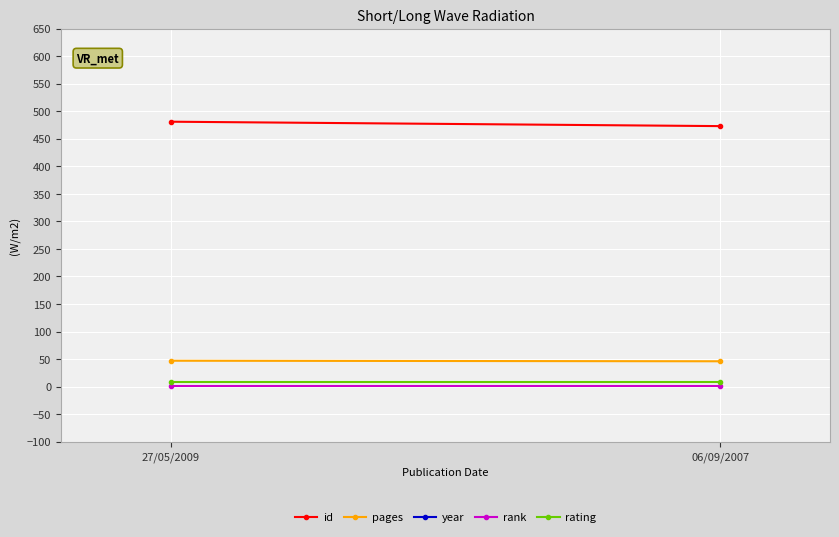

Read the year value at 06/09/2007.

2007